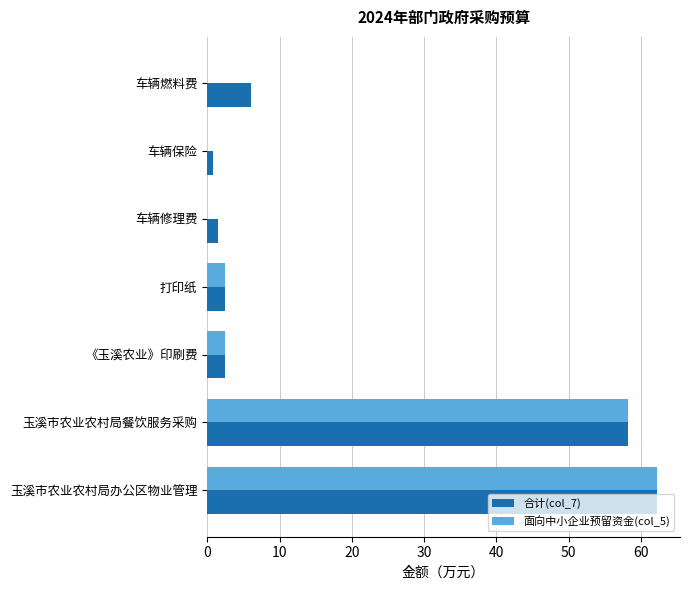

Is it true that 面向中小企业预留资金(col_5) equals 62.3 at 玉溪市农业农村局办公区物业管理?

True